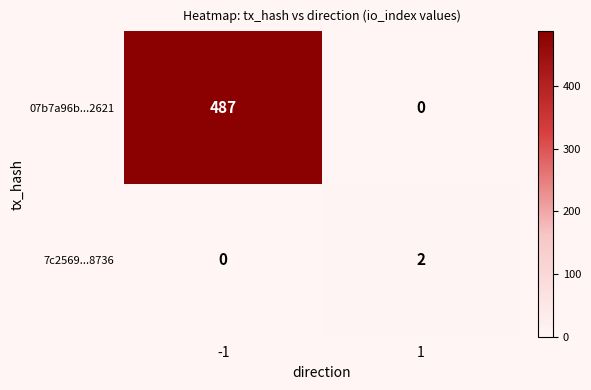

List the series in order of their overall mean, highest first.

07b7a96b...2621, 7c2569...8736